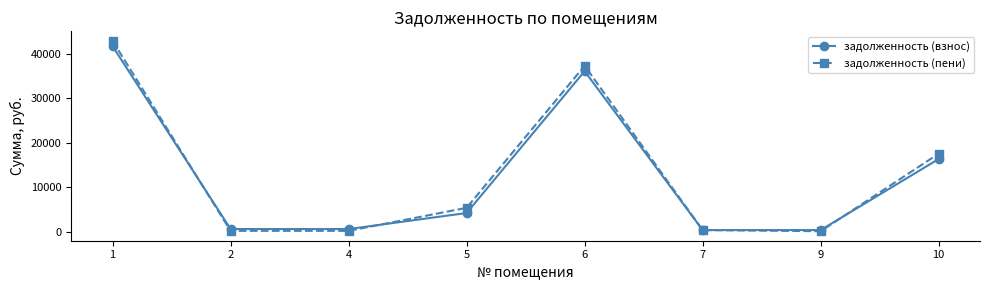

What is the greatest value displayed?

42855.3